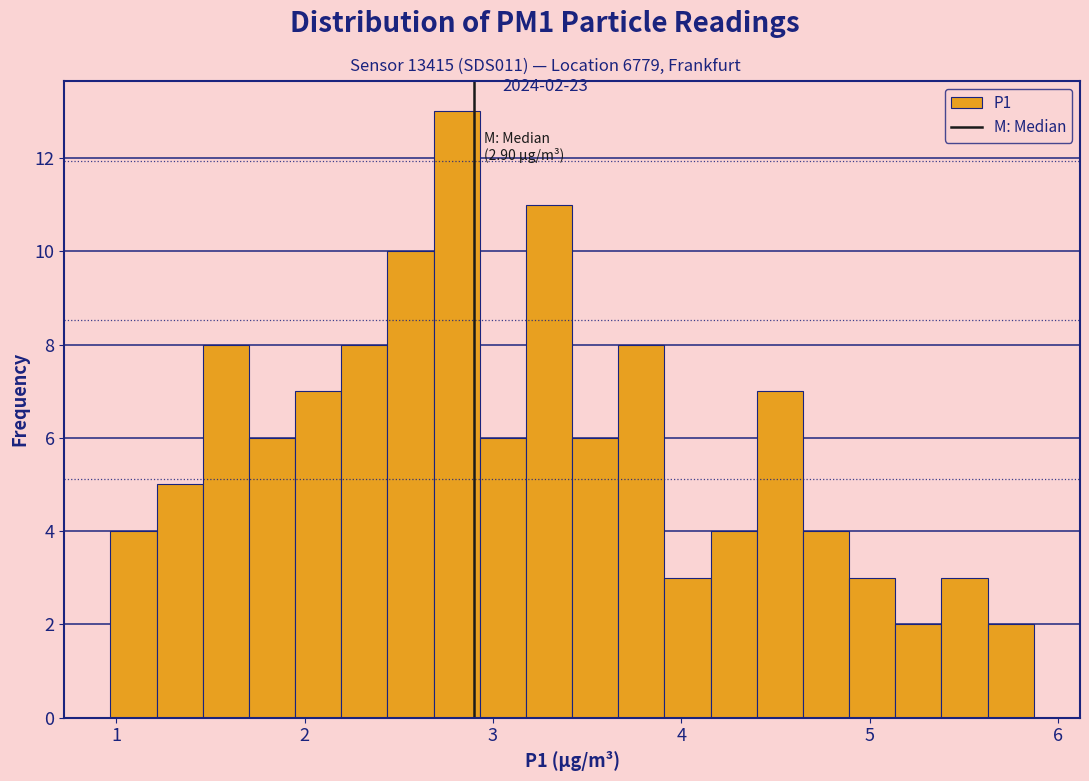

Read against the x-axis, roughly where is the centre of the tallest bar?

2.8